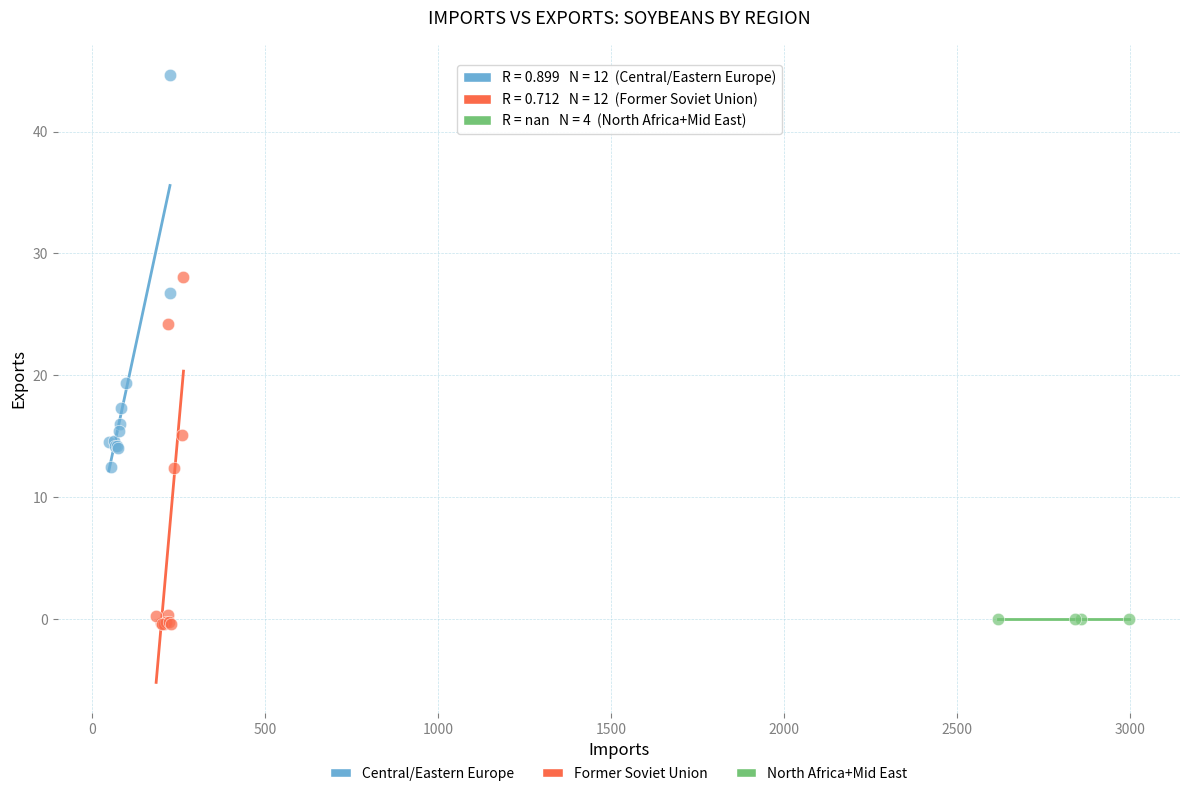

Which series contains the highest Y value?

Central/Eastern Europe